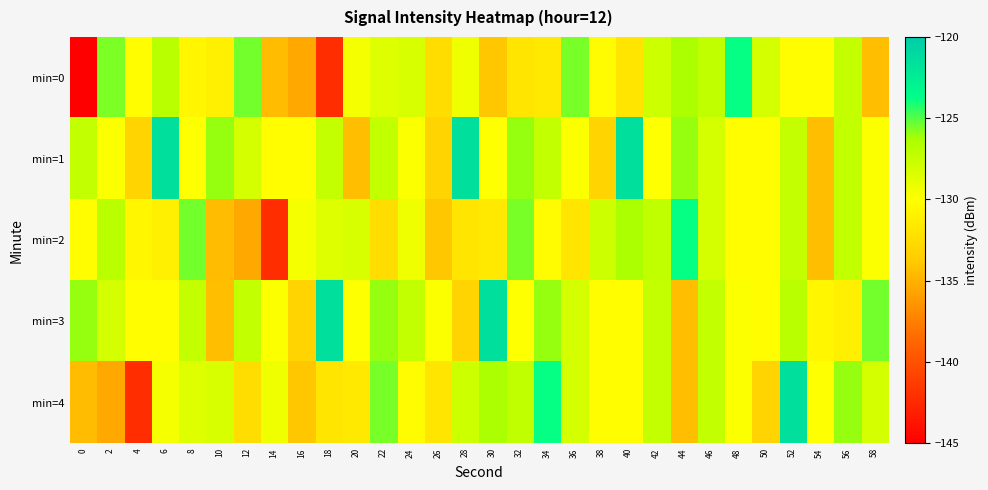

What is the smallest value displayed?

-220.3